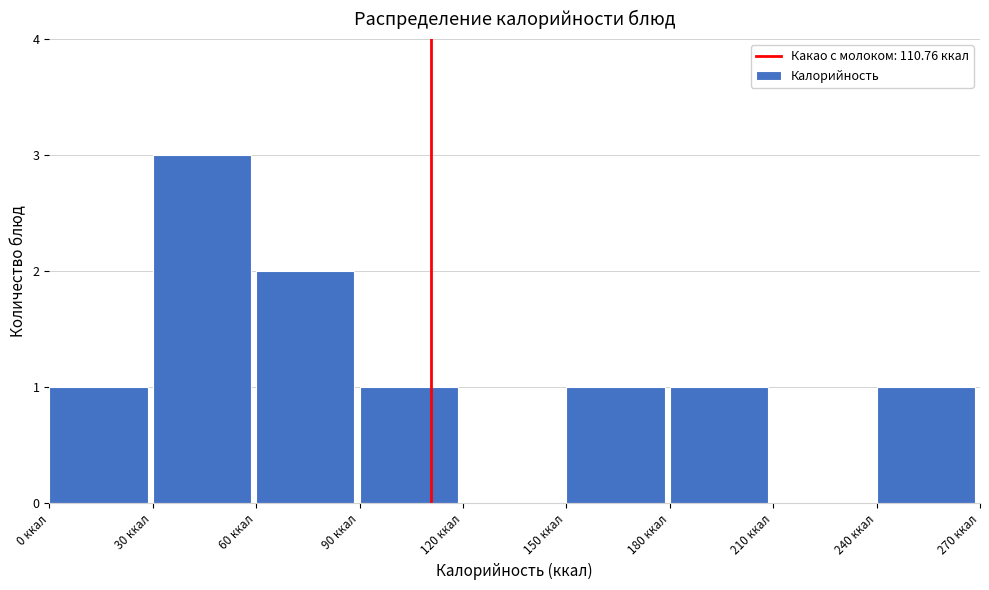

Which range on the x-axis has the tallest bar?

30 to 60